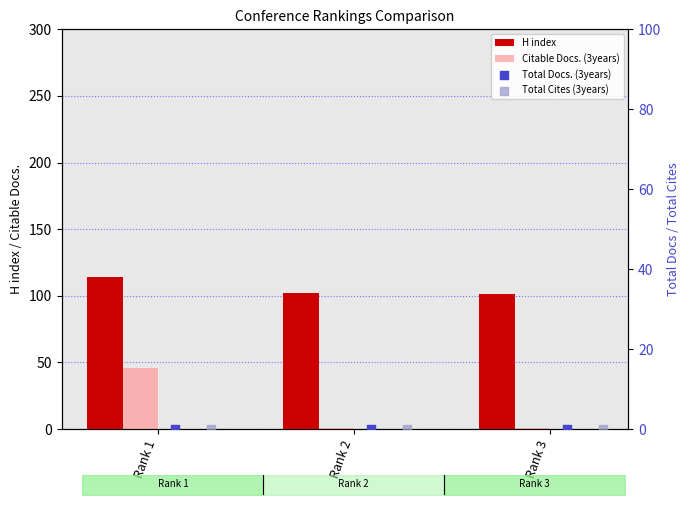

At which category is the sum across all series the highest?

Rank 1